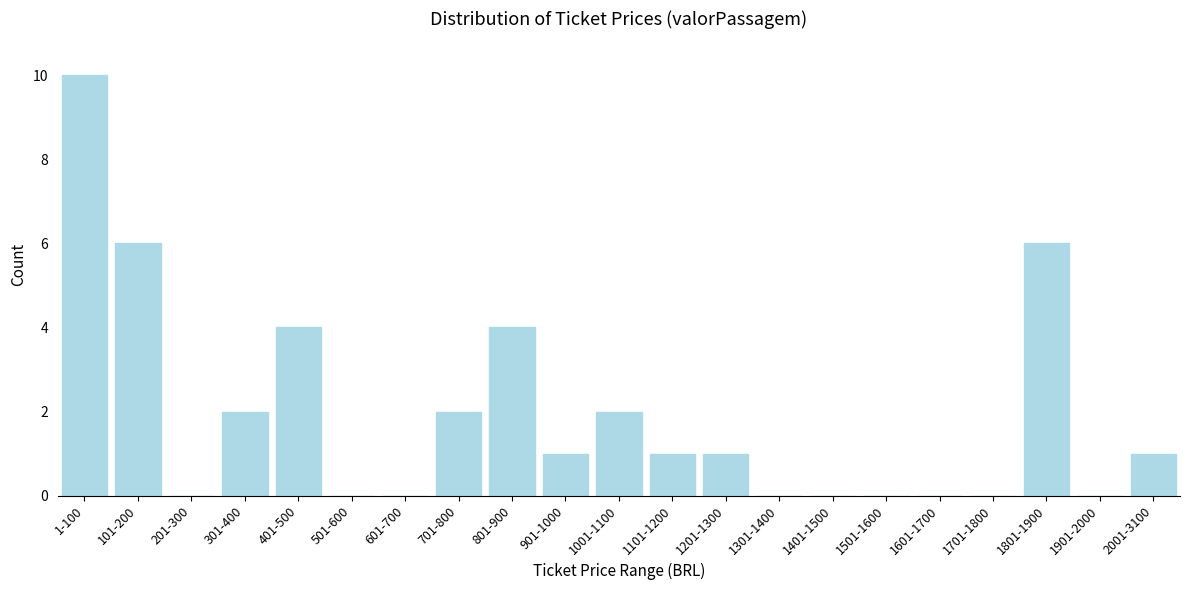

Reading left to right, transcribe all the data shown in this chart.

1-100=10	101-200=6	201-300=0	301-400=2	401-500=4	501-600=0	601-700=0	701-800=2	801-900=4	901-1000=1	1001-1100=2	1101-1200=1	1201-1300=1	1301-1400=0	1401-1500=0	1501-1600=0	1601-1700=0	1701-1800=0	1801-1900=6	1901-2000=0	2001-3100=1